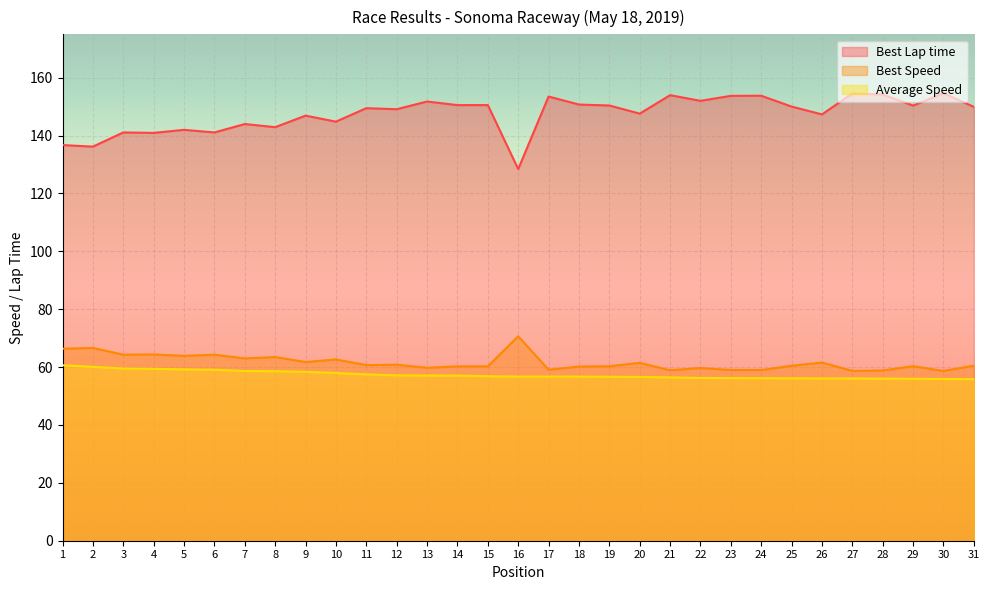

True or false: Average Speed has more than 2 interior local peaks.

False